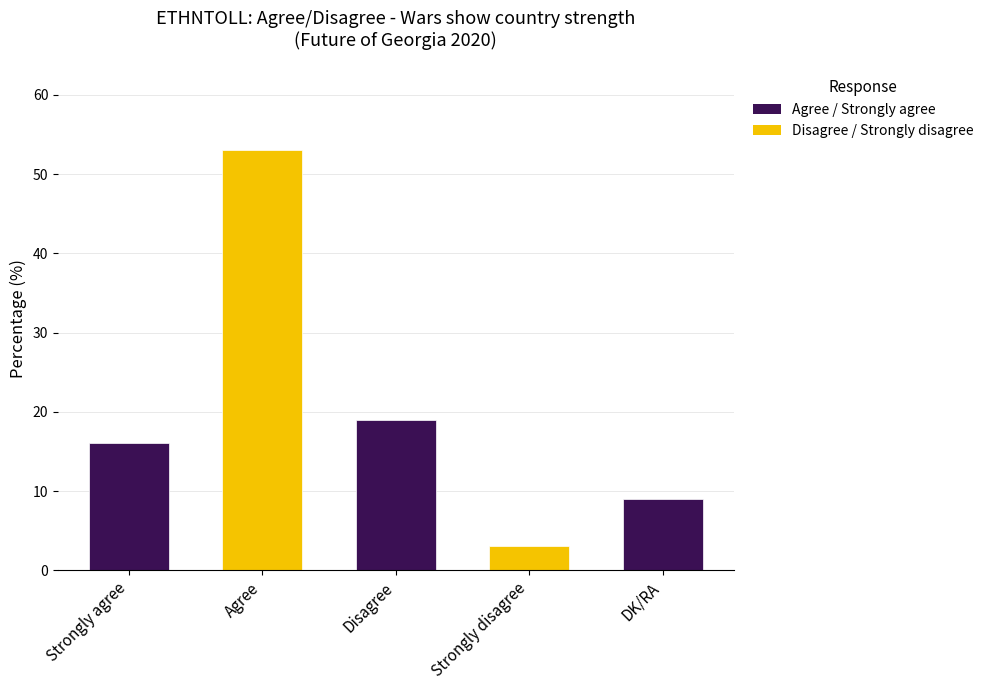

What is the ratio of the value at Agree to the value at Strongly disagree?

17.7